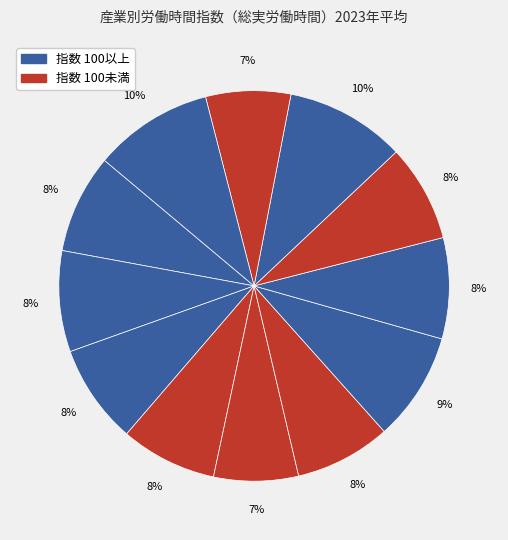

Count the number of slices in the pie.

12